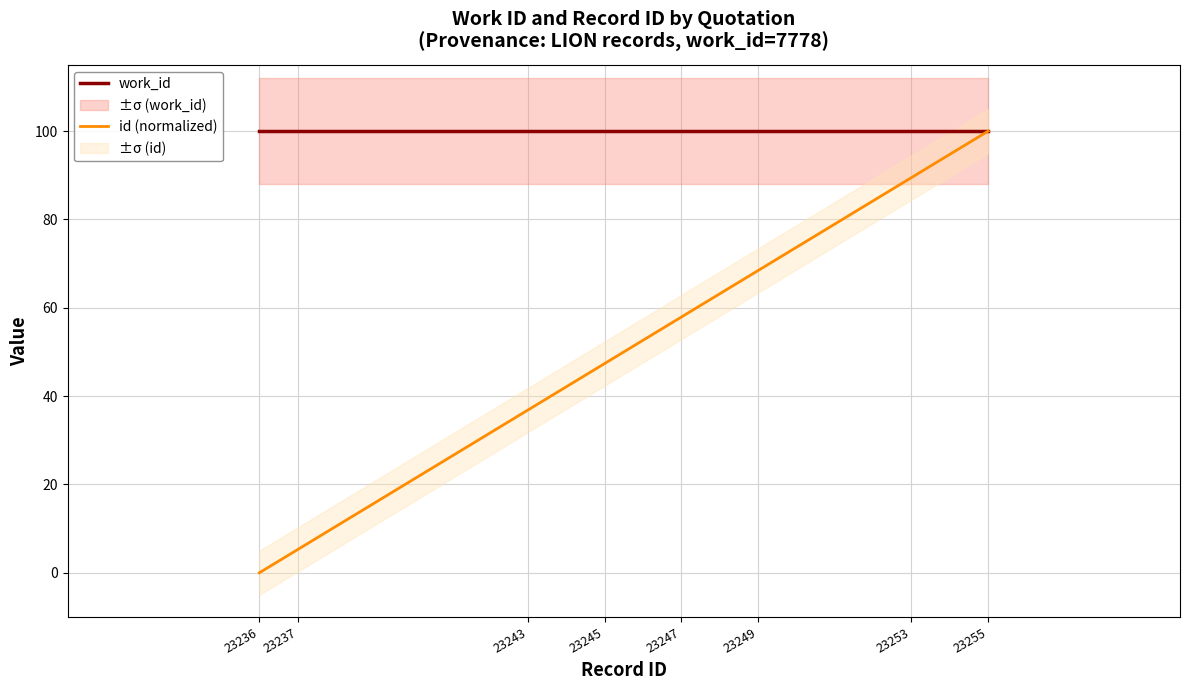

Is it true that id (normalized) equals 39.8 at 23255?

False